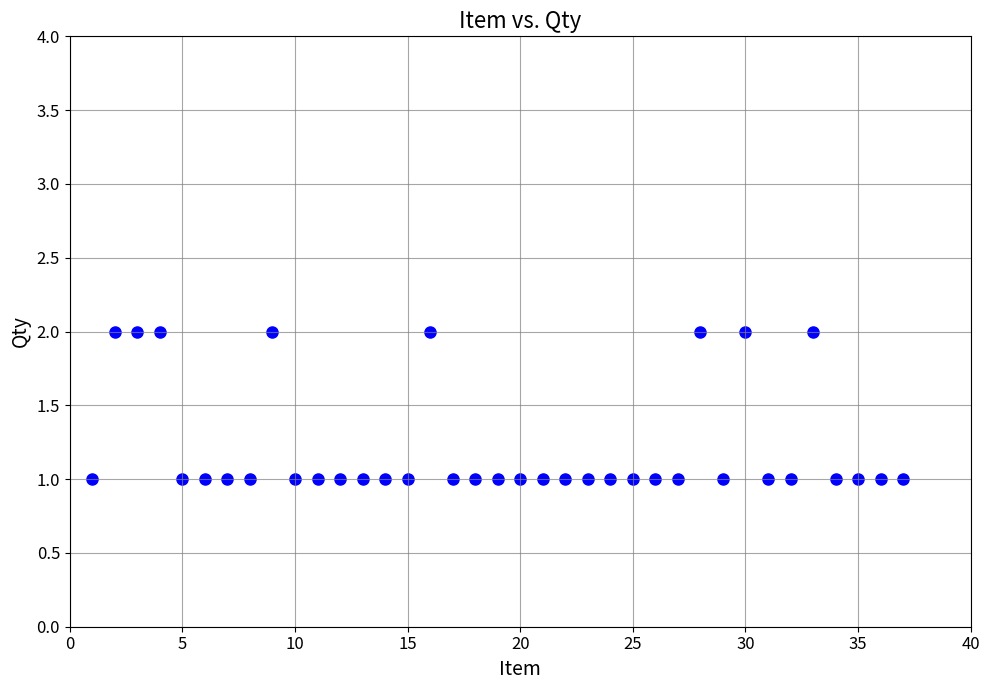

What is the range of X values (max minus min)?

36